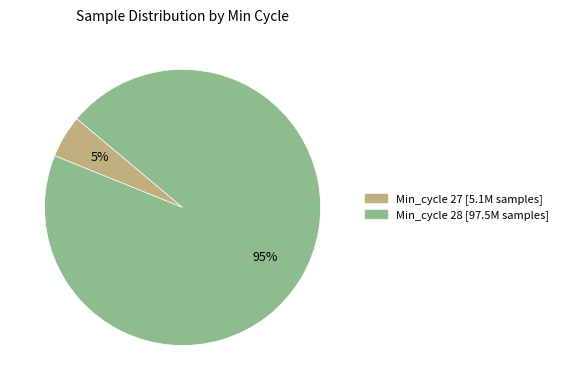

To the nearest percent, what is the difference between the largest and smallest slice percentages?

90%